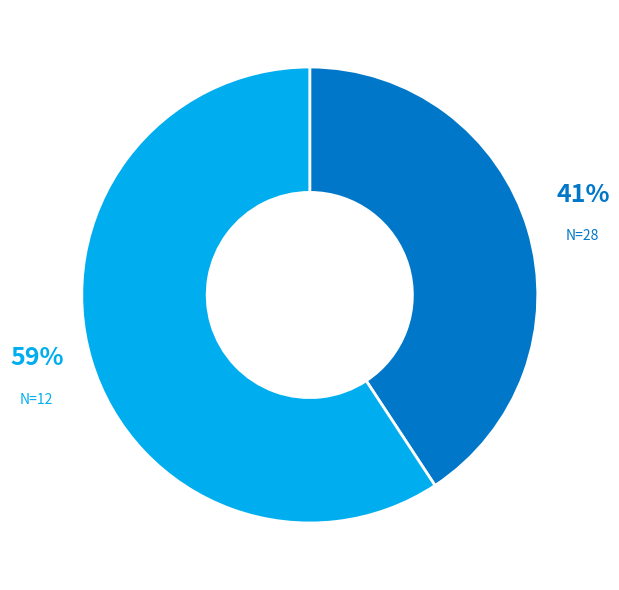

Does any single category account for the majority?

Yes